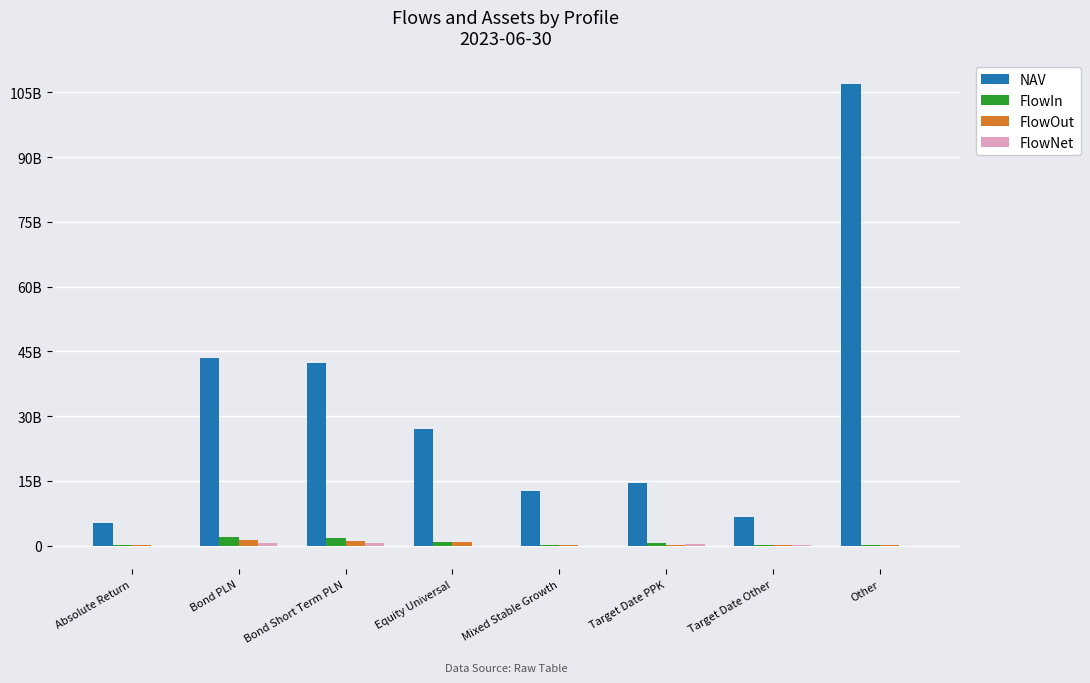

Are the bars horizontal?

No